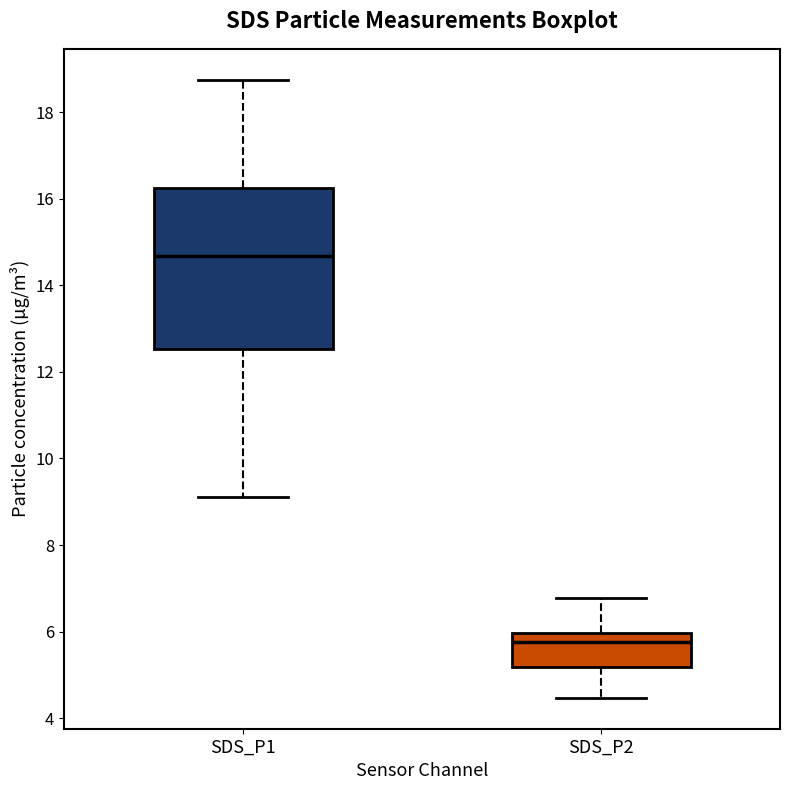

Reading left to right, transcribe this box plot: for each box, give where its median line is, the range the box spans, and where its two whiskers end, as read against the y-axis. The values are not printed on the chart, so give them approximately, as read against the axis.

SDS_P1: median 14.6, box 12.6 to 16.2, whiskers 9.2 to 18.8
SDS_P2: median 5.8, box 5.2 to 6.0, whiskers 4.4 to 6.8